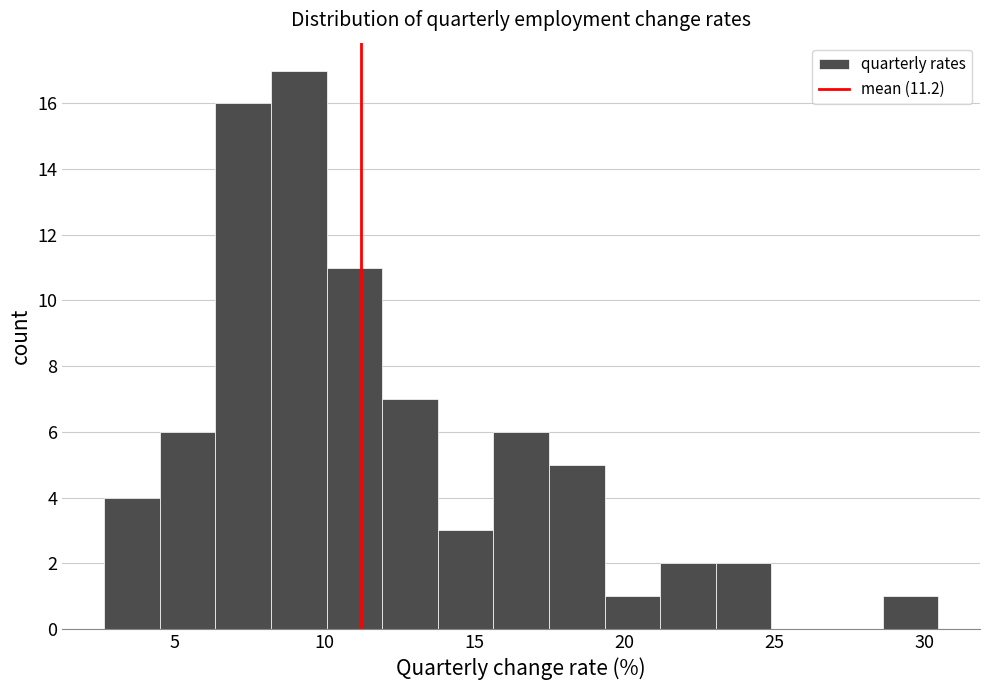

Read against the x-axis, roughly where is the centre of the tallest bar?

9.0